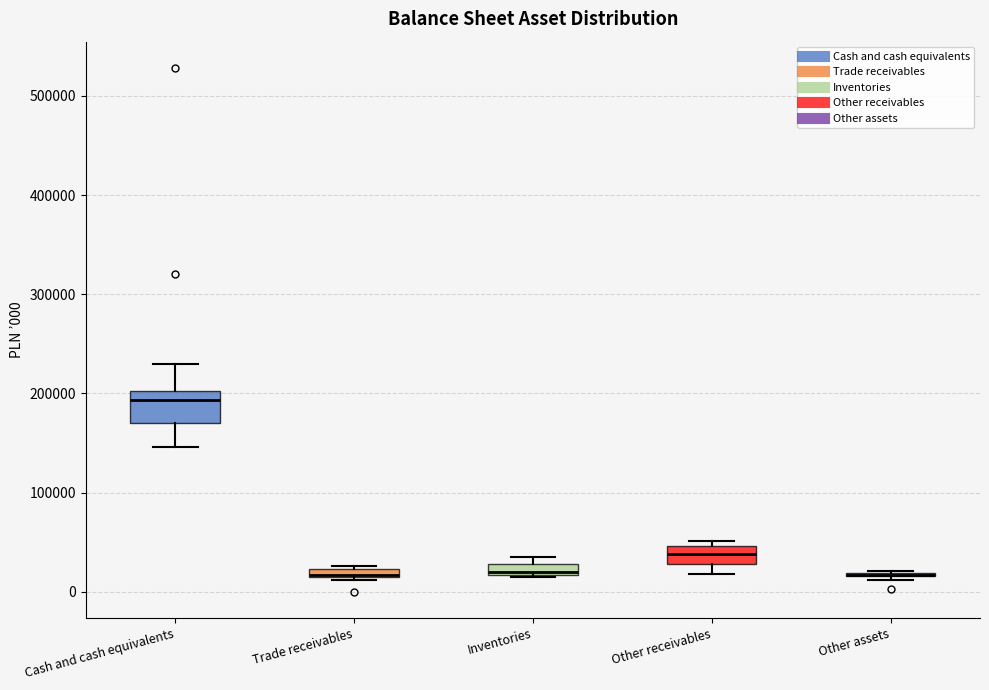

Which box is the tallest, from its lower edge to its upper edge?

Cash and cash equivalents